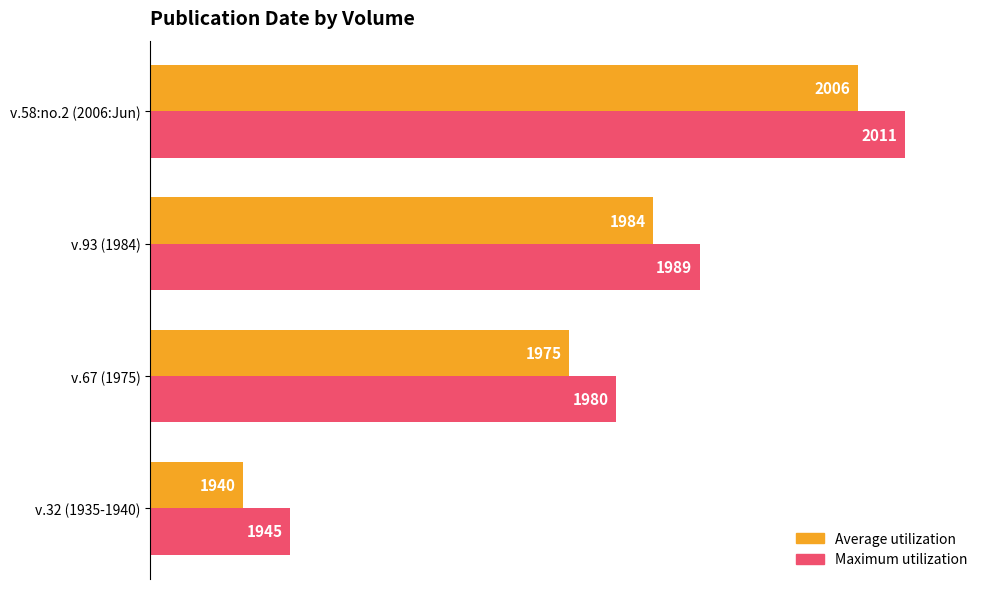

What are all the series names shown in the legend?

Average utilization, Maximum utilization